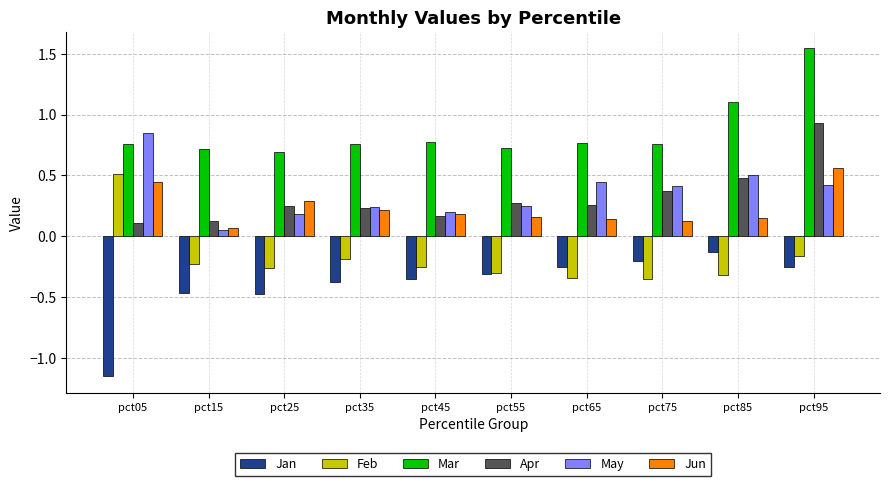

What is the spread (max minus min) of values at pct95?

1.8